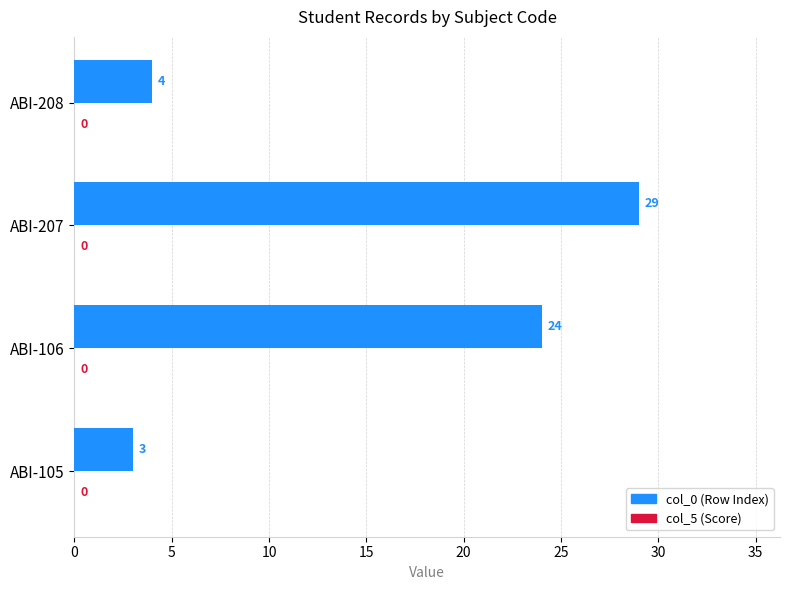

The value at ABI-207 is 42. True or false?

False